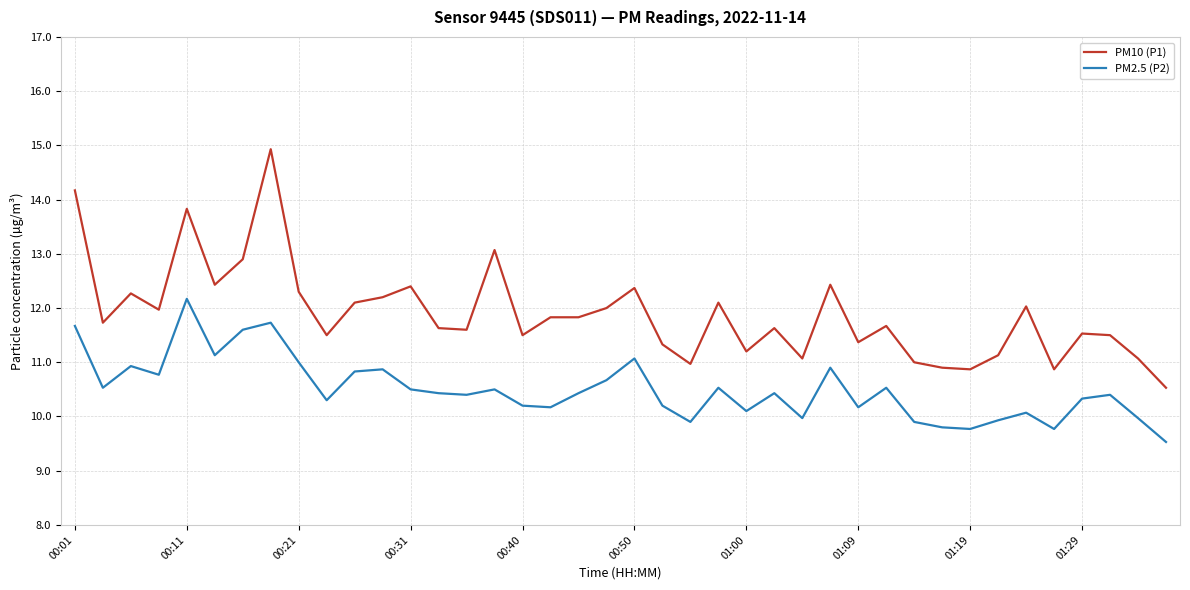

Rank the series by their average value, from highest to lowest.

PM10 (P1), PM2.5 (P2)